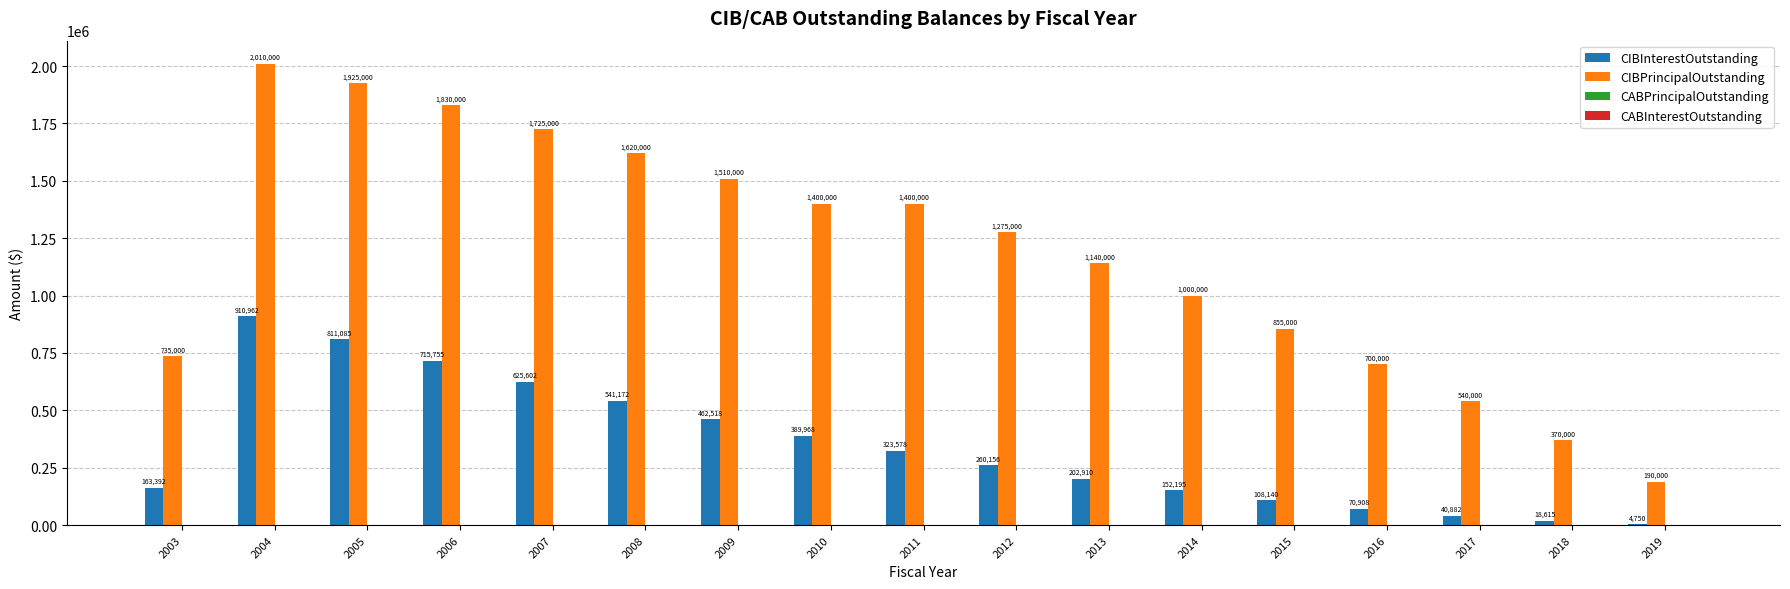

Is it true that CIBInterestOutstanding equals 1247029.5 at 2004?

False